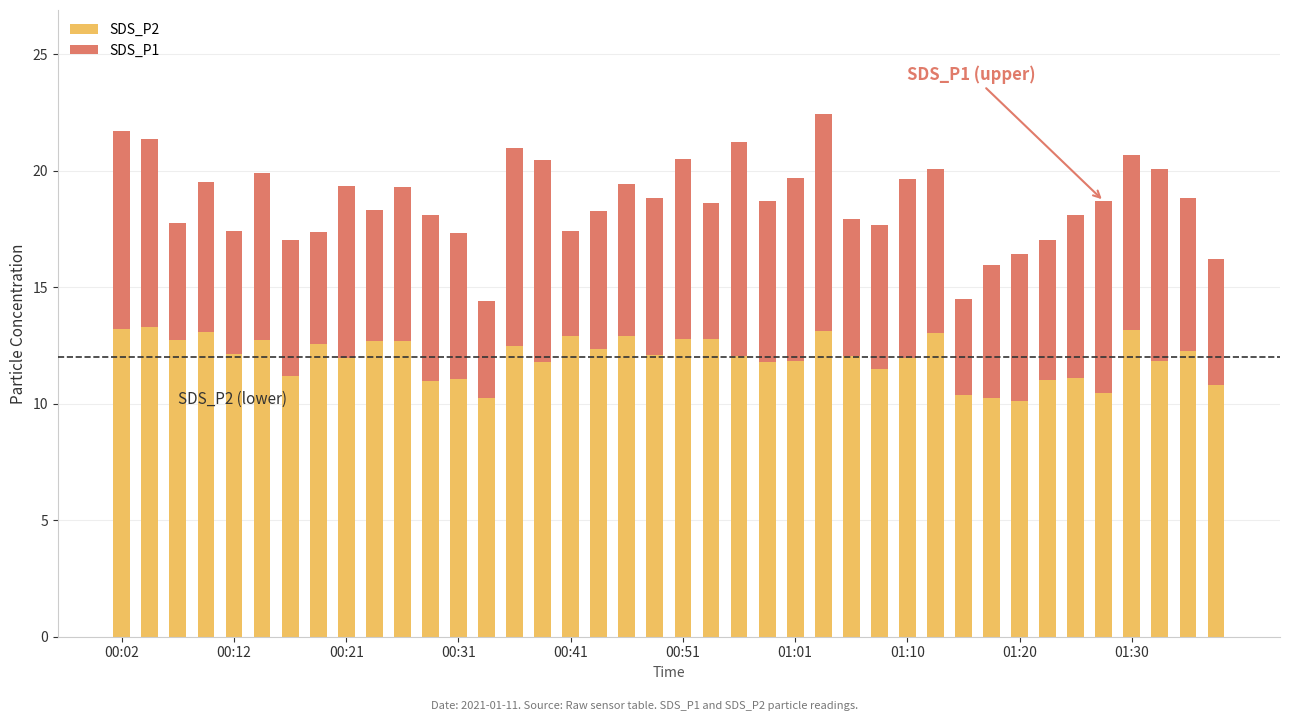

What is the highest value of the SDS_P2 series?

13.3